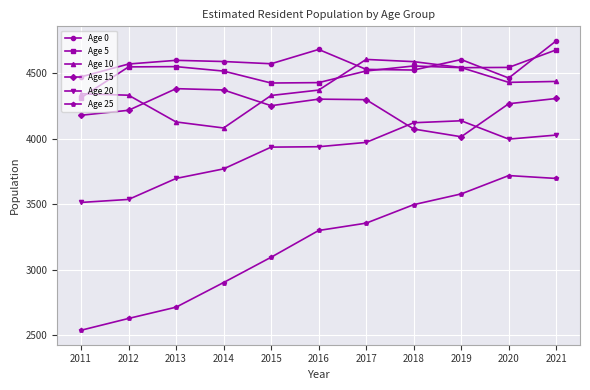

What is the sum of all Age 20 values?

42660